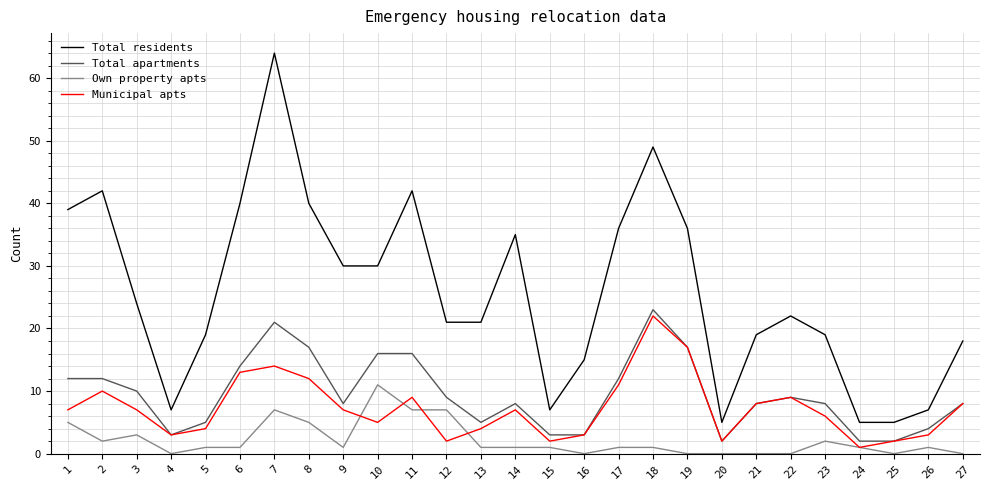

What is the maximum value for Total apartments?

23